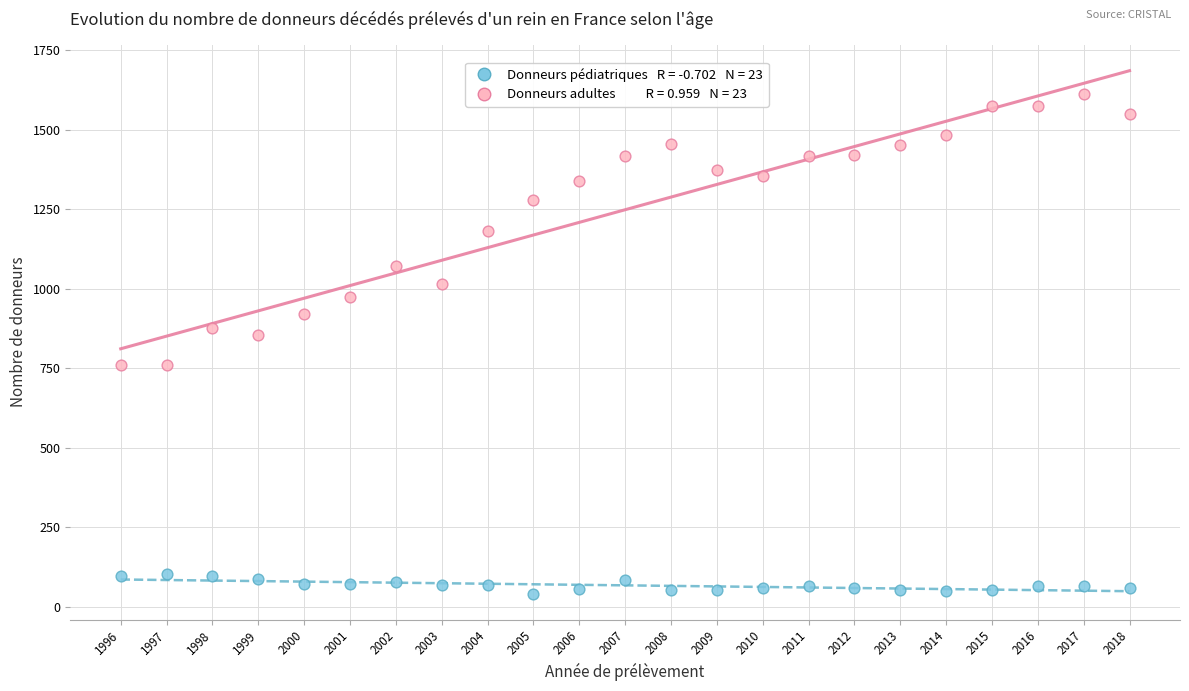

Across all data points, what is the range of Y values (max minus min)?

1572